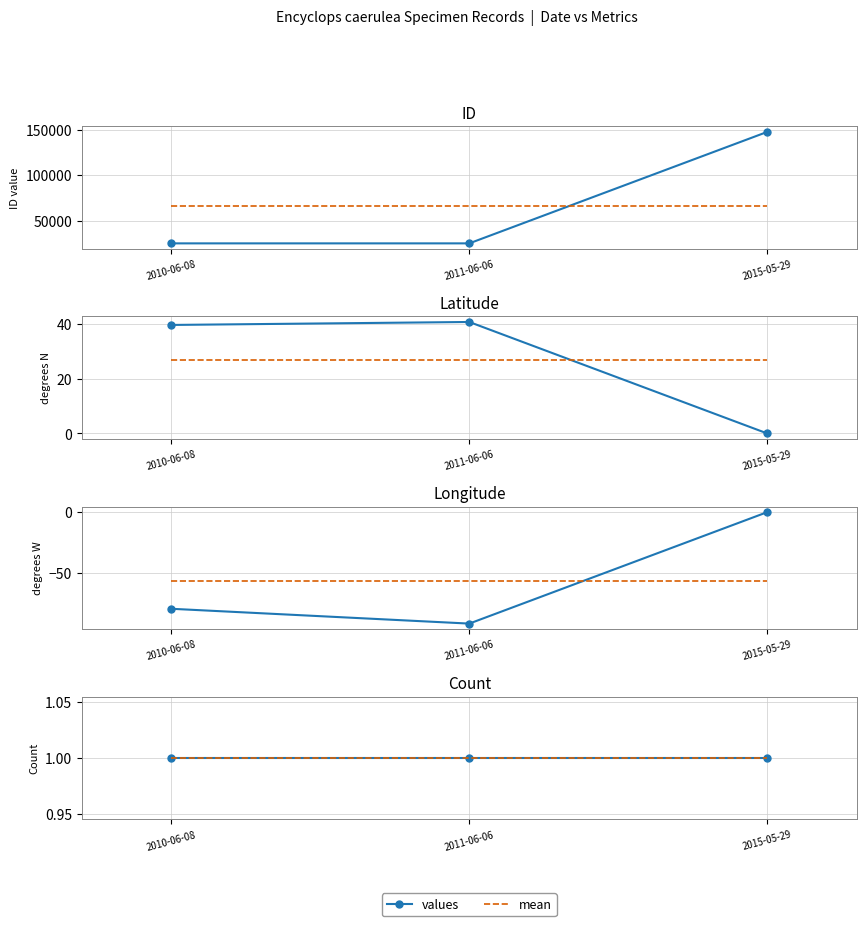

Between 2010-06-08 and 2011-06-06, which series saw the biggest shift?

Longitude